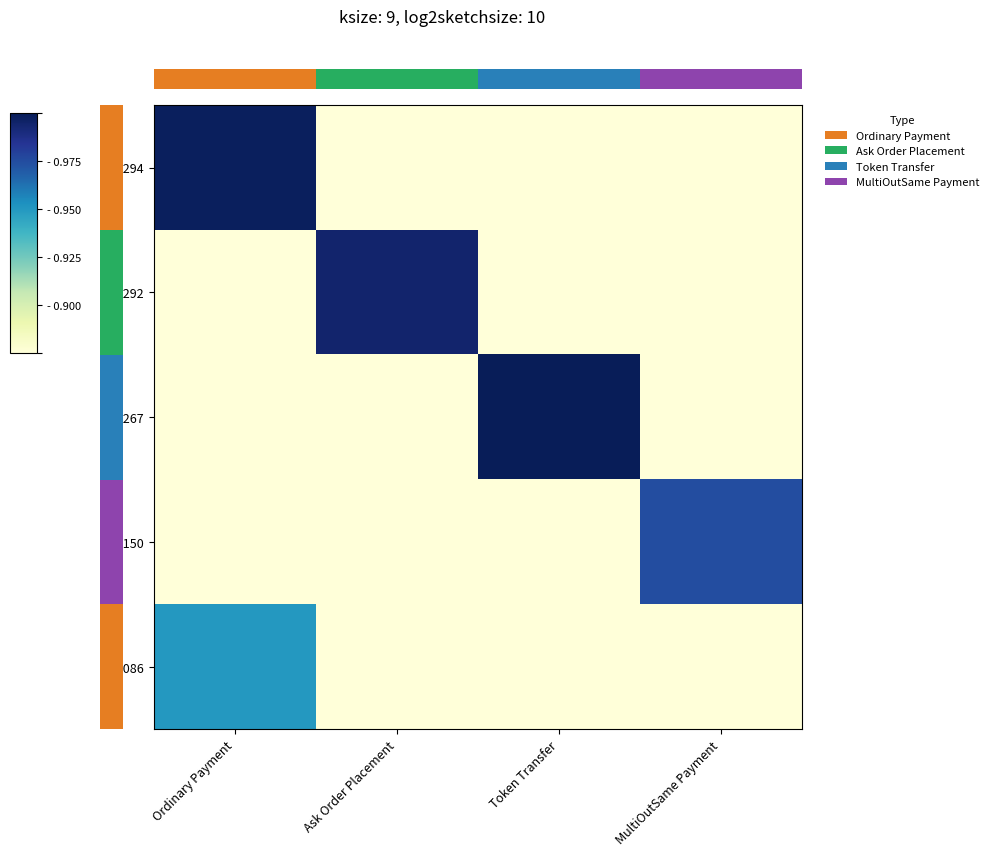

List the series in order of their peak value, lowest first.

907086, 907150, 907292, 907294, 907267